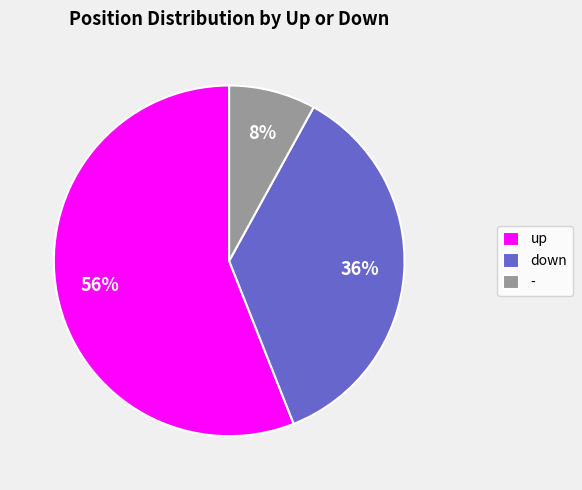

Is it true that up is 42% of the pie?

False